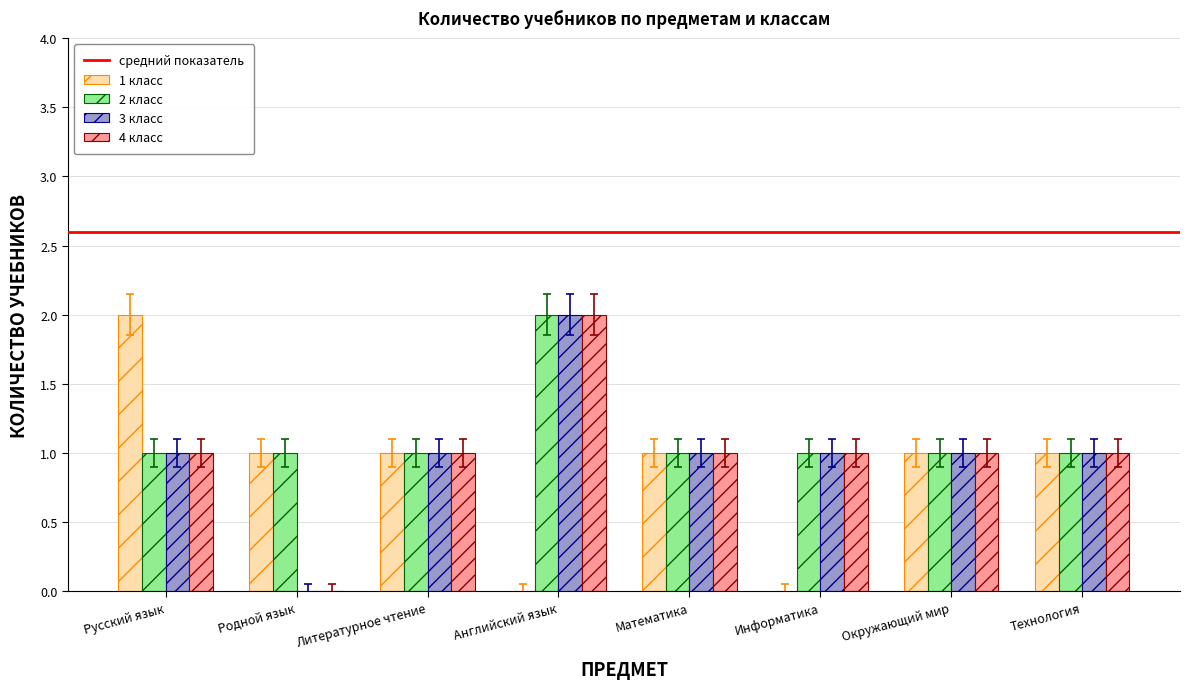

At which category is the sum across all series the highest?

Английский язык